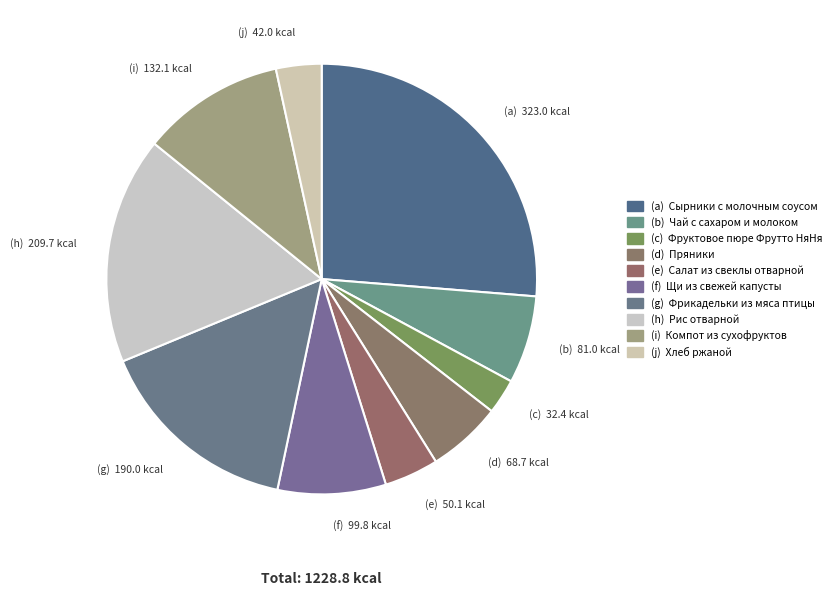

How many slices are in this pie chart?

10